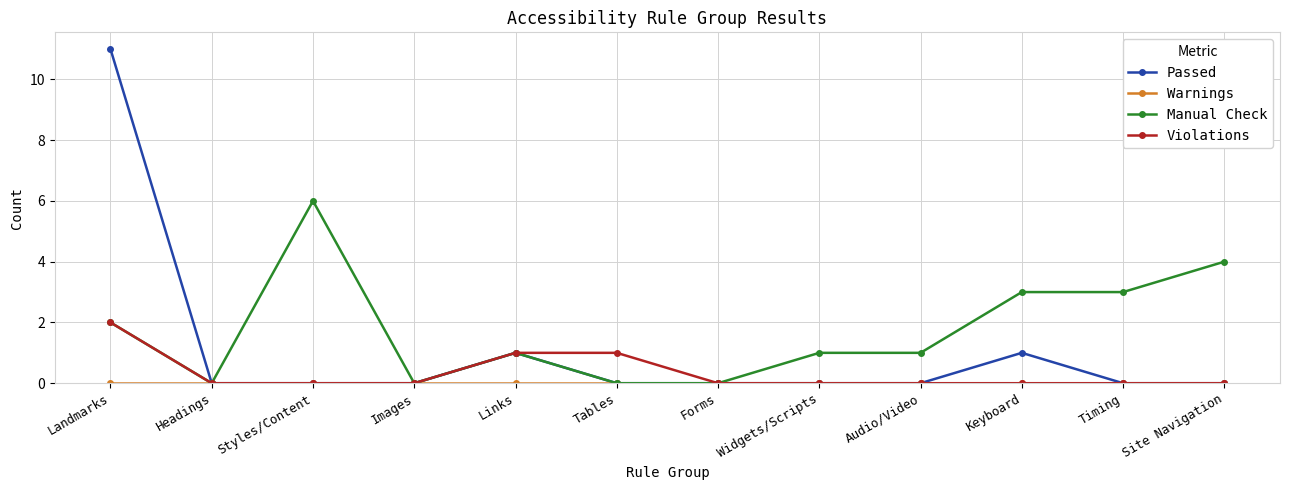

True or false: Manual Check has more than 0 interior local peaks.

True